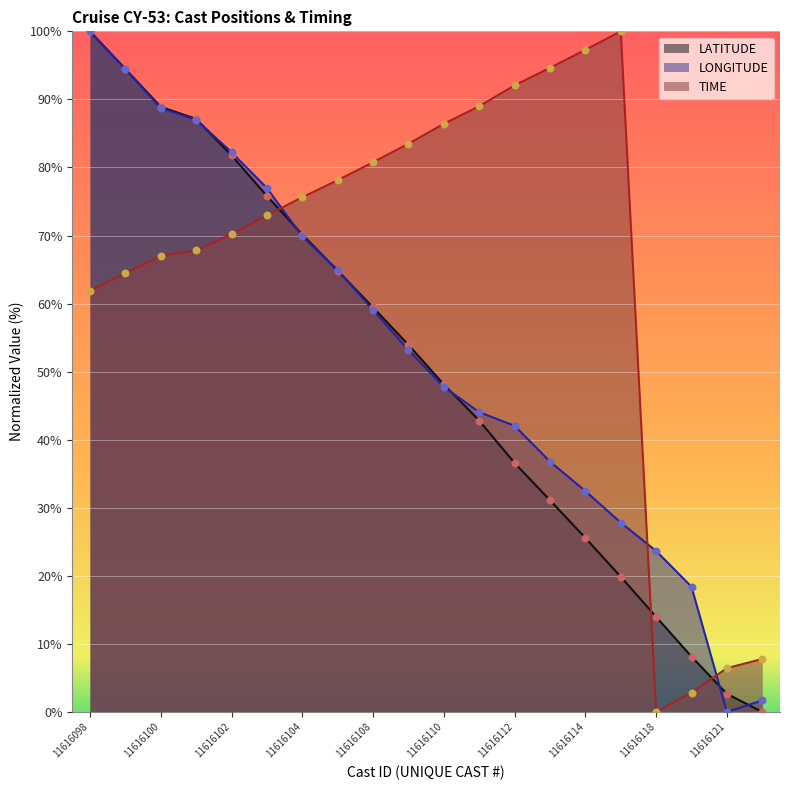

What is the total value across all series at 11616109?

190.6